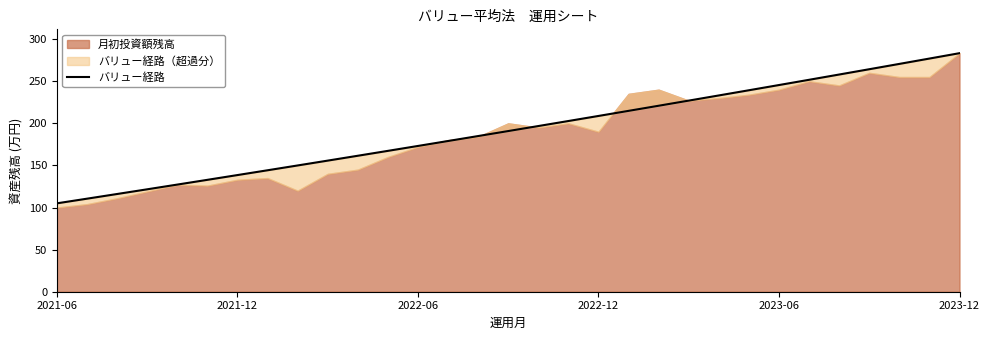

What is the difference between the values at 2022-12 and 7?

22.6